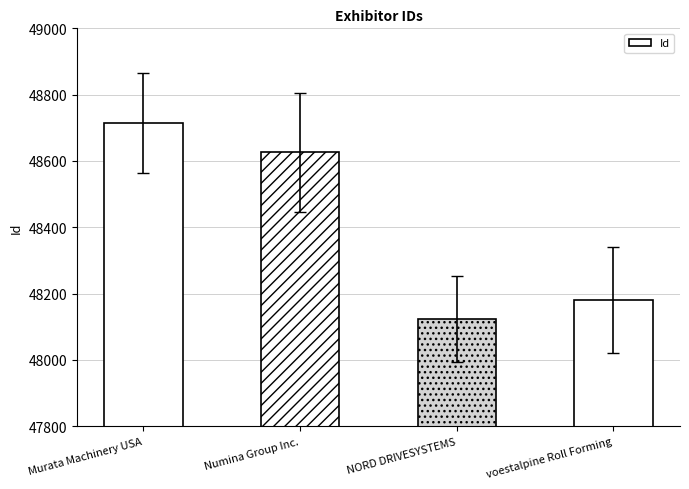

What is the maximum value shown in the chart?

48715